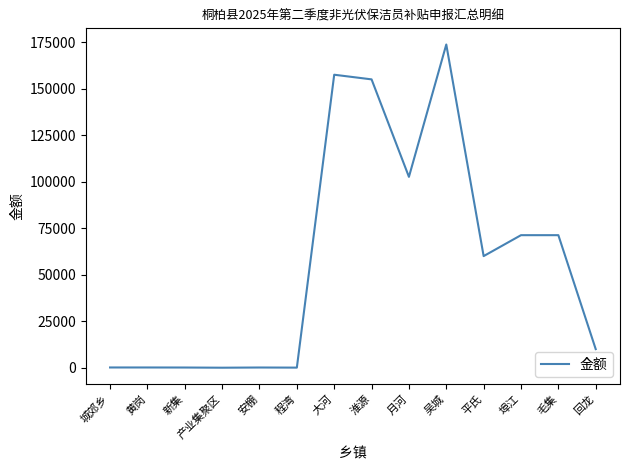

What is the difference between the values at 平氏 and 毛集?

11250